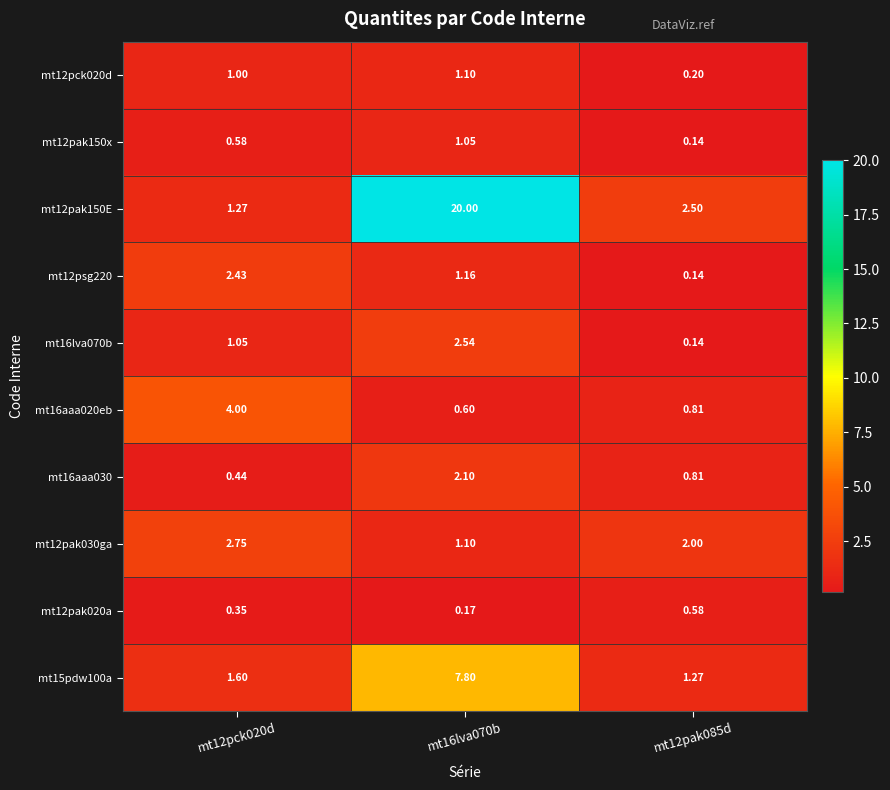

Is the value of mt12pak150x at mt12pak085d greater than the value of mt12pak150E at mt12pck020d?

No